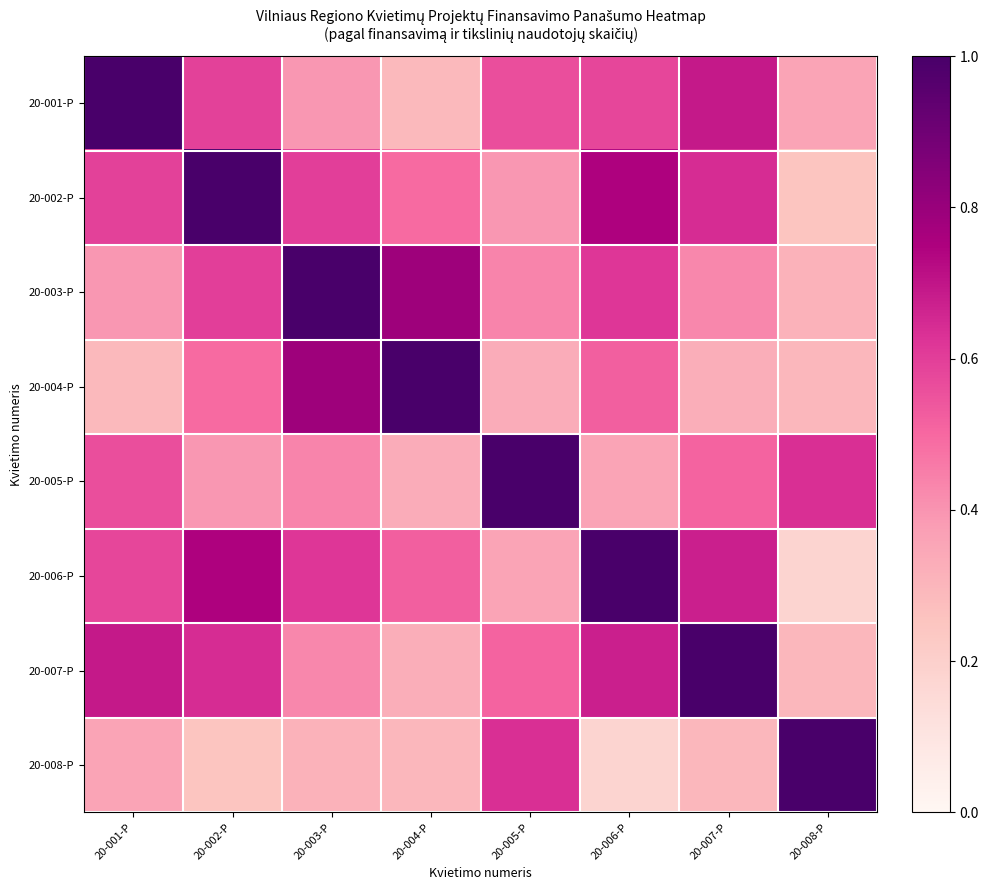

What is the total value across all series at 20-002-P?

4.7